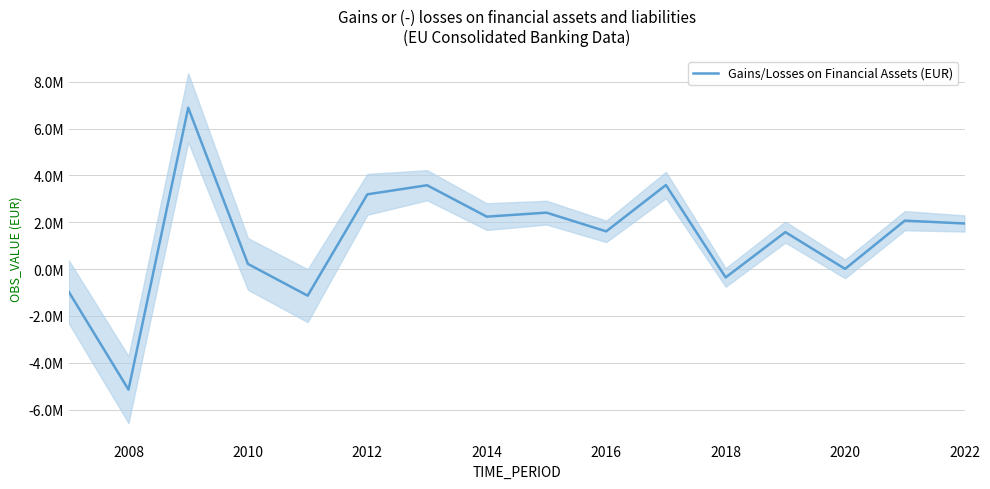

Which category has the lowest value across all series?

2008